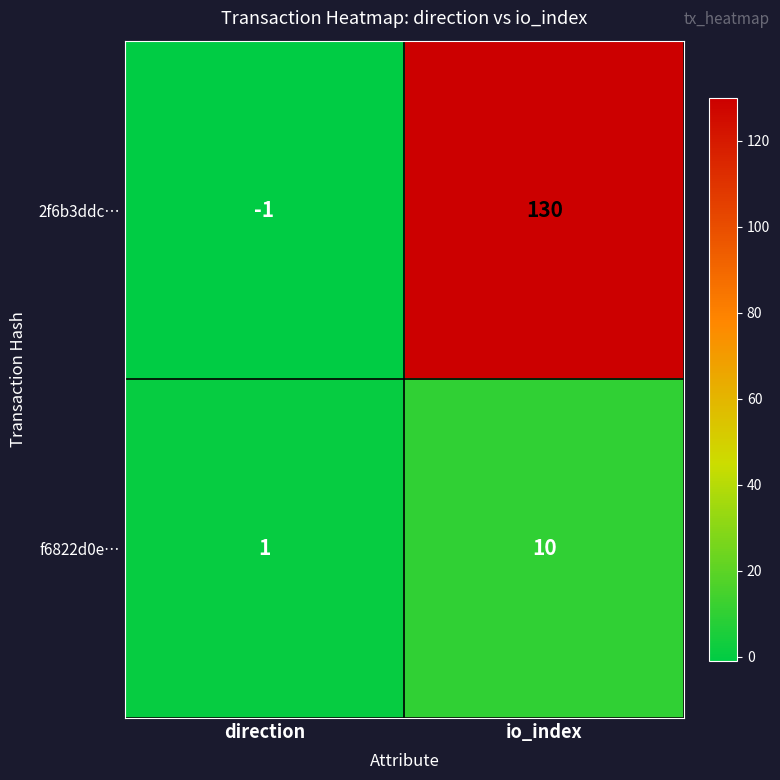

Which series has the widest spread of values?

2f6b3ddc…